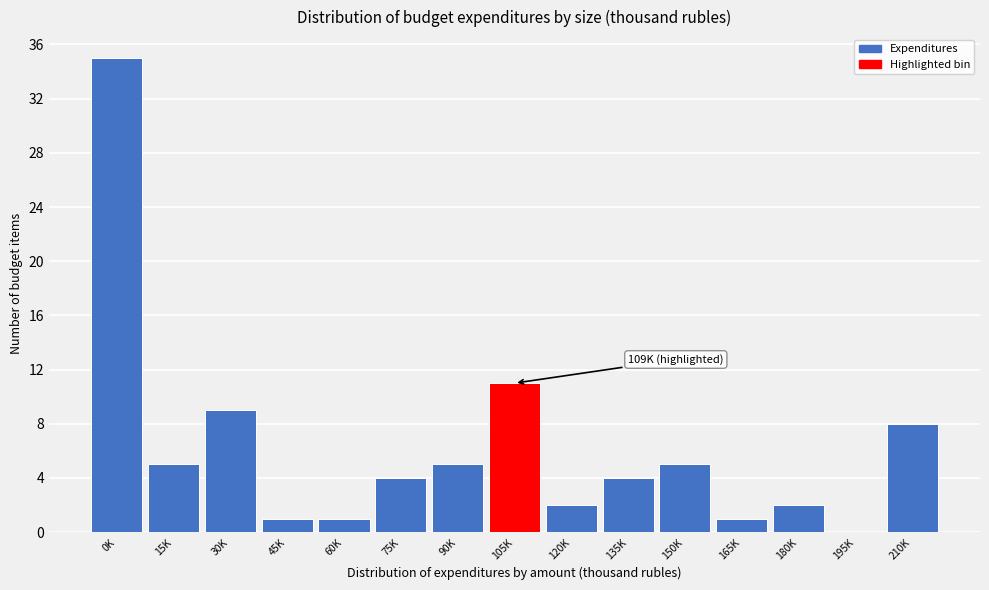

Reading right to left, extract all data points from this chart.

210K=8	195K=0	180K=2	165K=1	150K=5	135K=4	120K=2	105K=11	90K=5	75K=4	60K=1	45K=1	30K=9	15K=5	0K=35